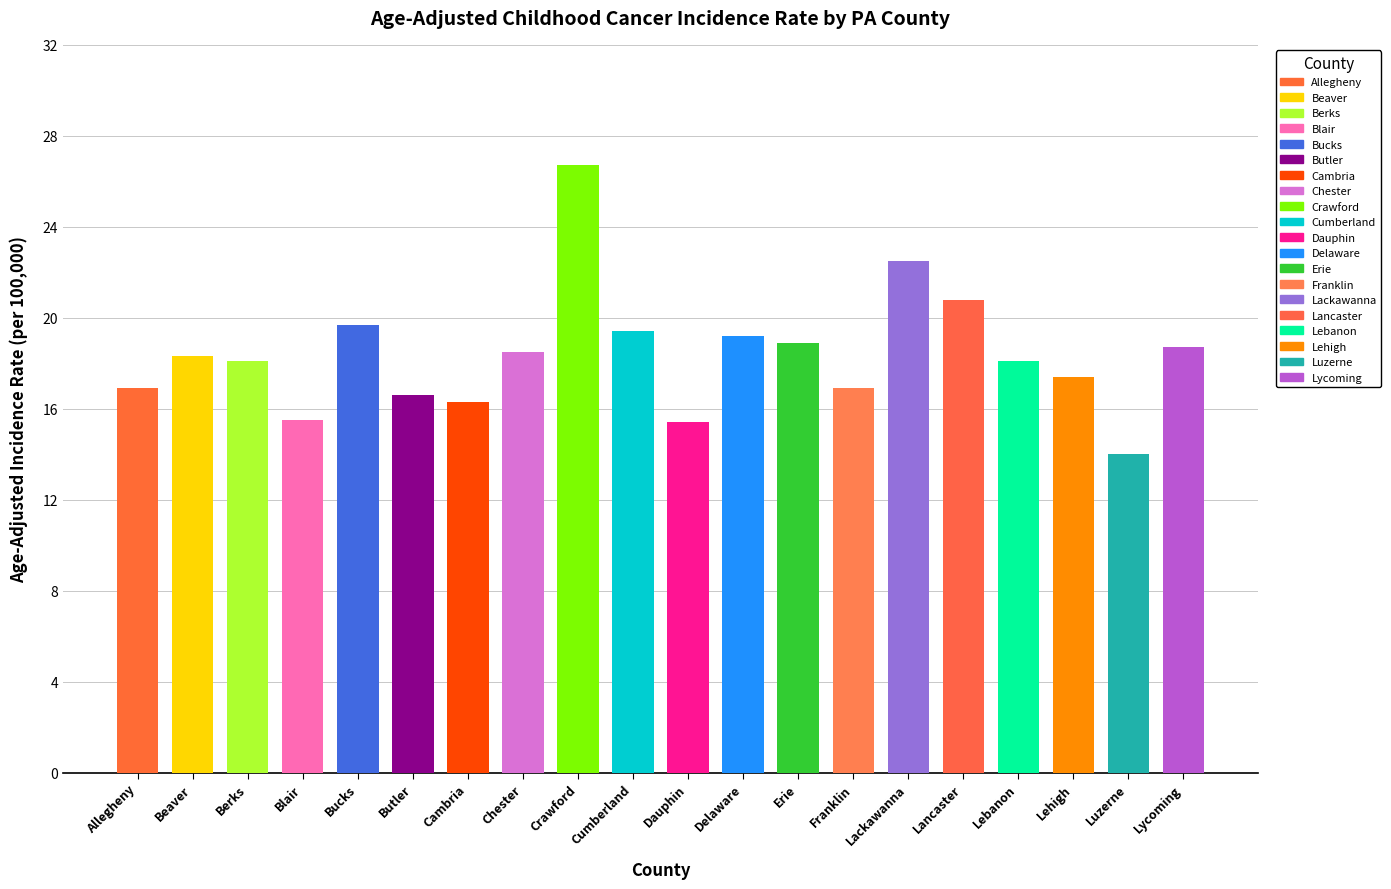

The chart shows a value of 18.1 at Berks. True or false?

True